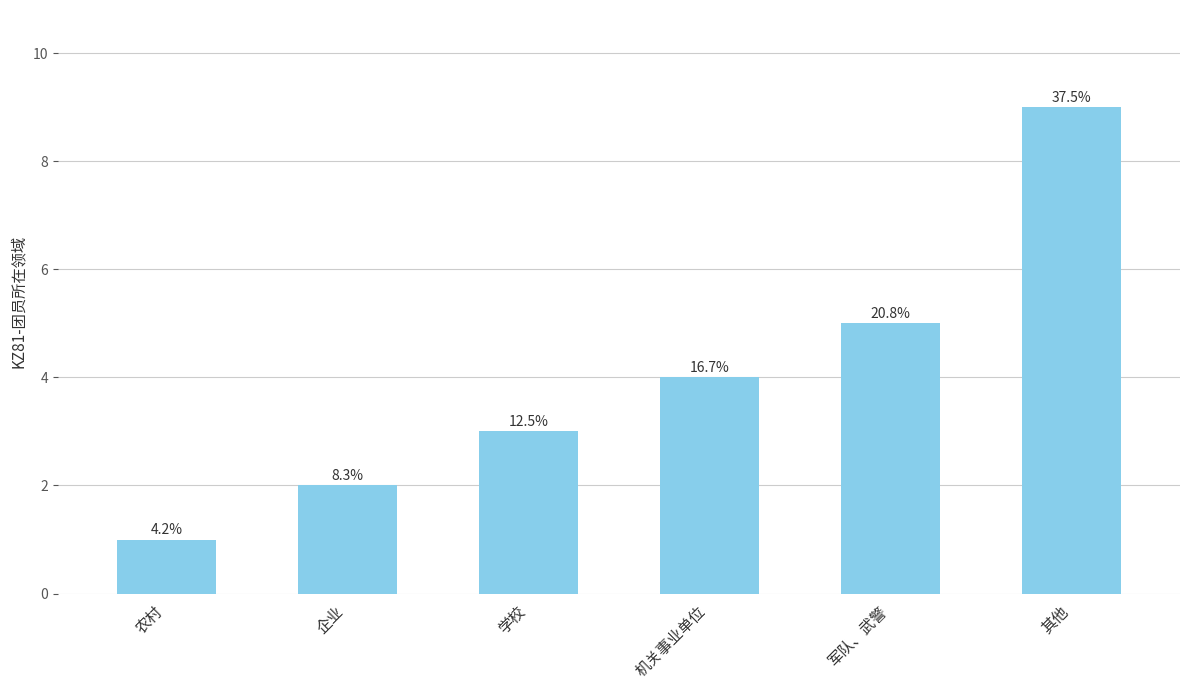

What is the average value?

4